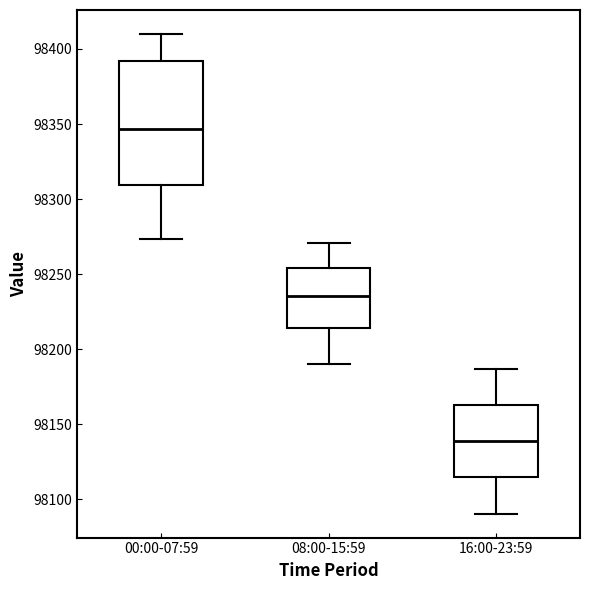

Reading left to right, transcribe this box plot: for each box, give where its median line is, the range the box spans, and where its two whiskers end, as read against the y-axis. The values are not printed on the chart, so give them approximately, as read against the axis.

00:00-07:59: median 98345, box 98310 to 98390, whiskers 98275 to 98410
08:00-15:59: median 98235, box 98215 to 98255, whiskers 98190 to 98270
16:00-23:59: median 98140, box 98115 to 98165, whiskers 98090 to 98185